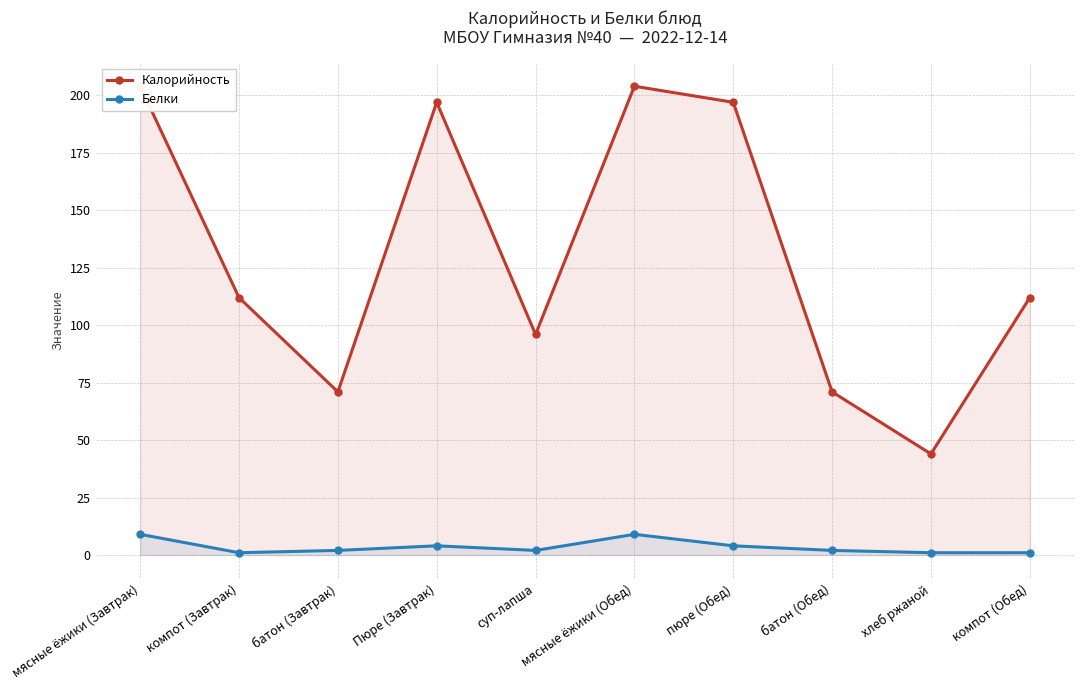

How many series are shown in this chart?

2